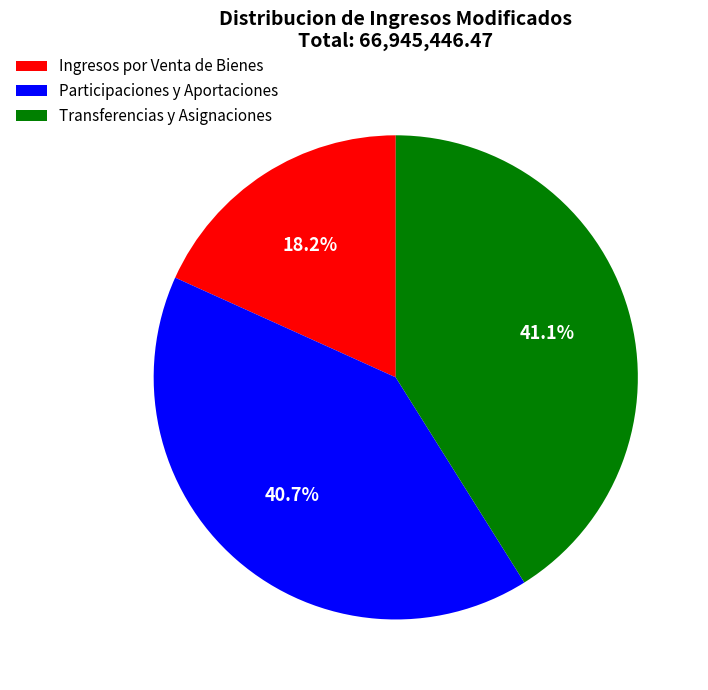

To the nearest percent, what is the difference between the Ingresos por Venta de Bienes and Transferencias y Asignaciones slice percentages?

23%